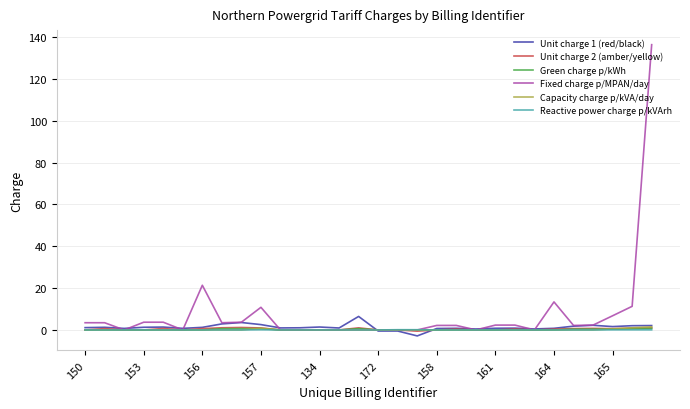

Count the number of categories in the chart.

30